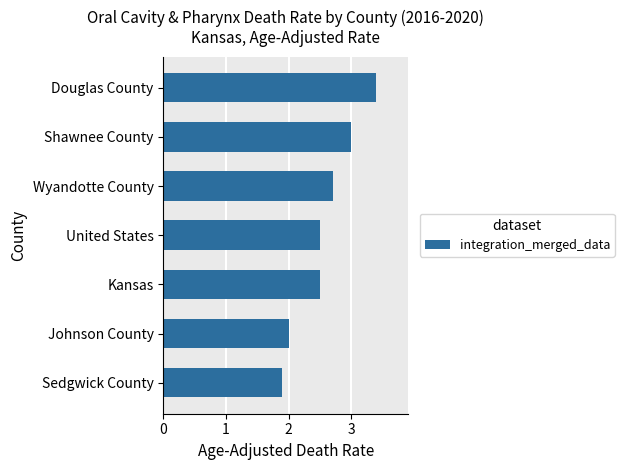

How many bars are there in total?

7